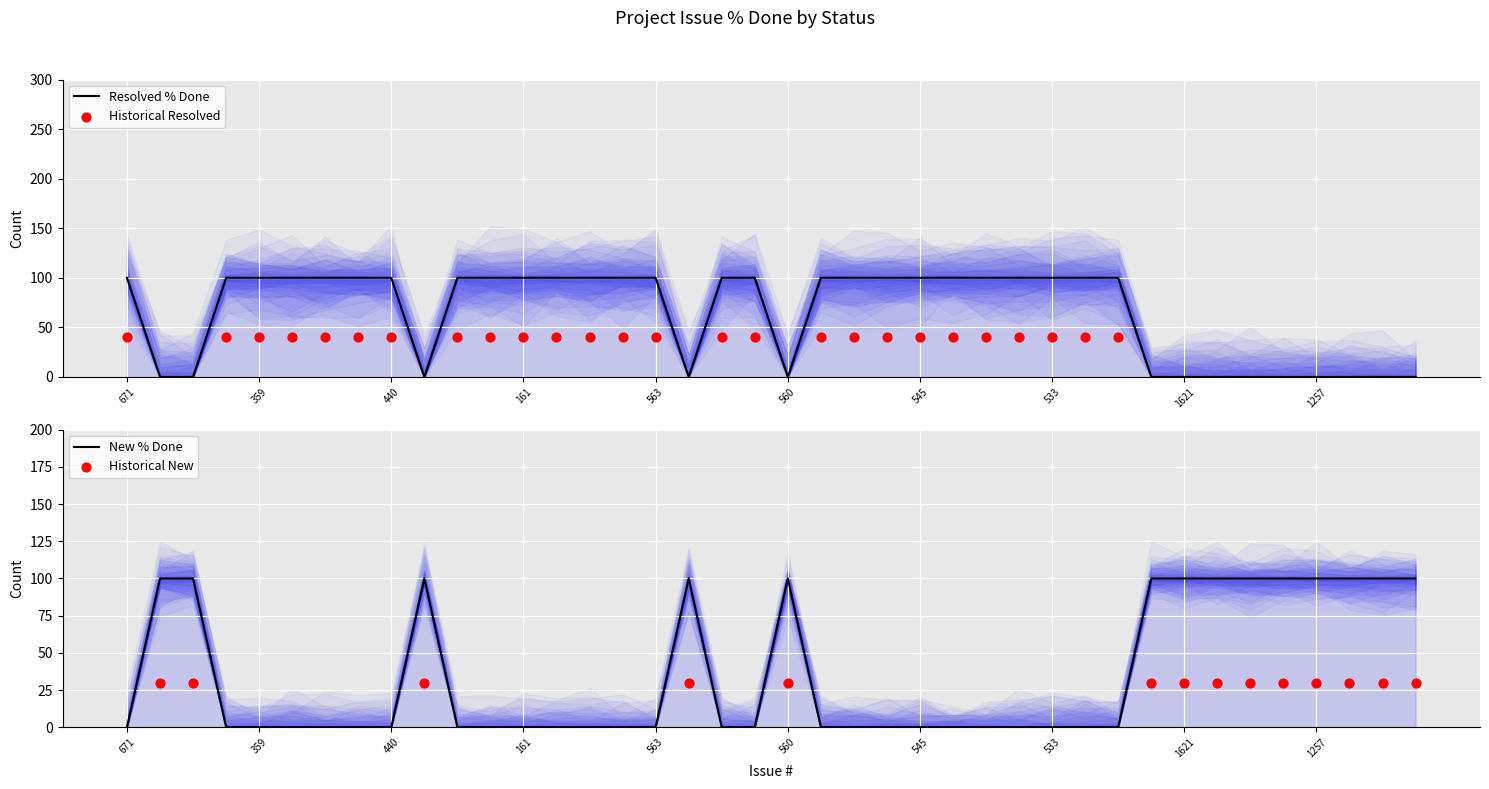

Which series has the largest total across all categories?

Resolved